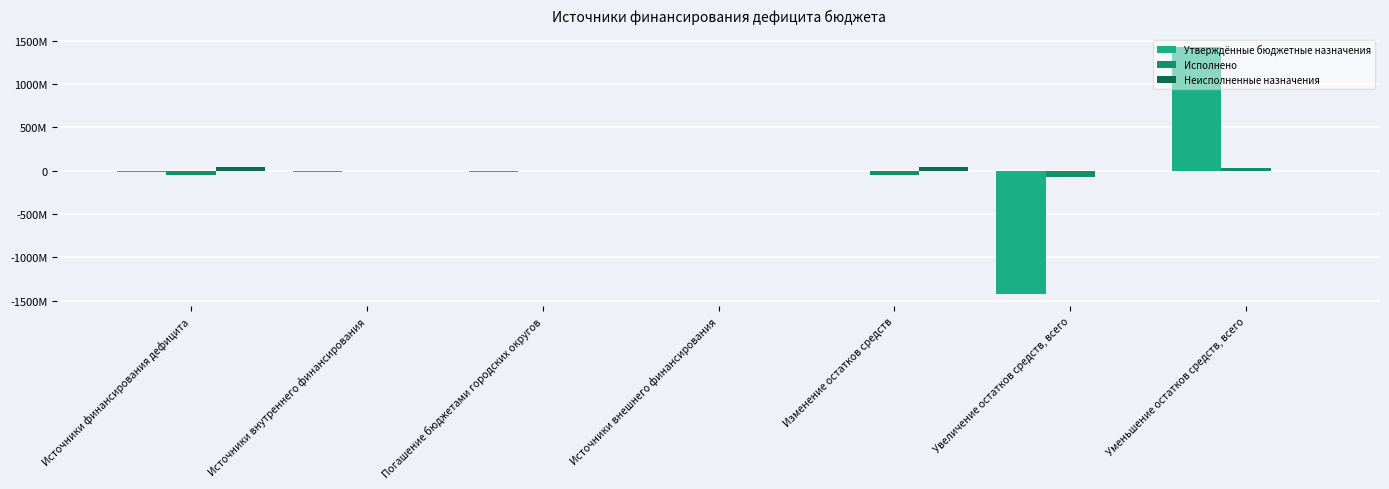

Reading left to right, transcribe all the data shown in this chart.

Утверждённые бюджетные назначения: -14000000.0	-15000000.0	-15000000.0	0.0	1000000.0	-1421146800.0	1422146800.0
Исполнено: -45451362.9	0.0	0.0	0.0	-45451362.9	-73649007.8	28197645.0
Неисполненные назначения: 46451362.9	0.0	0.0	0.0	46451362.9	0.0	0.0